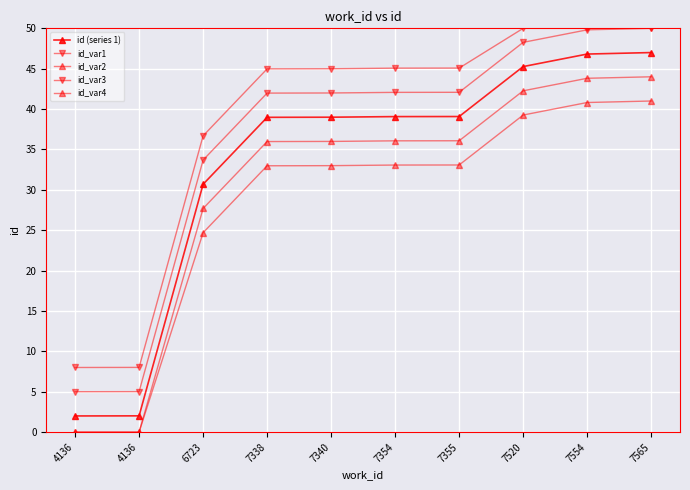

Count the number of data series in this chart.

5